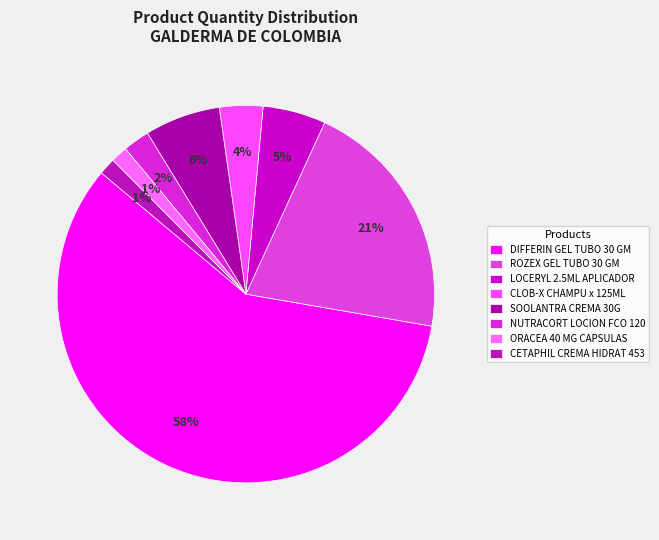

Does any single category account for the majority?

Yes